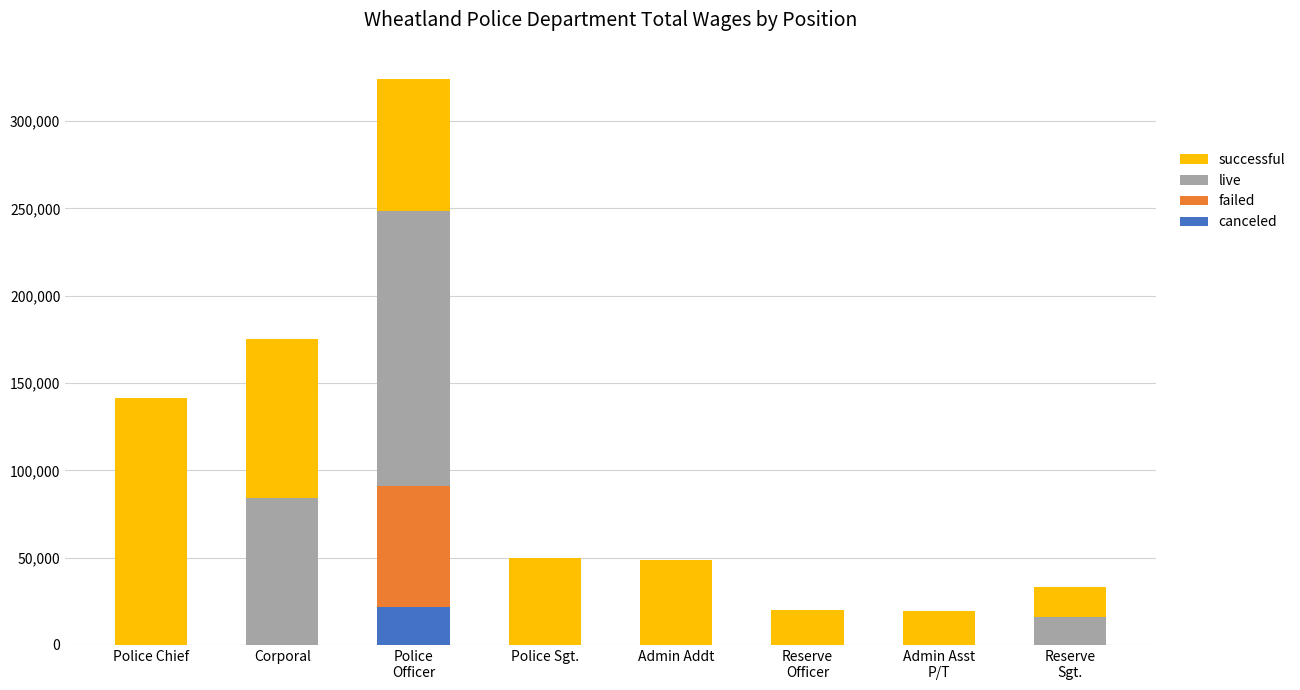

What is the sum of all canceled values?

21469